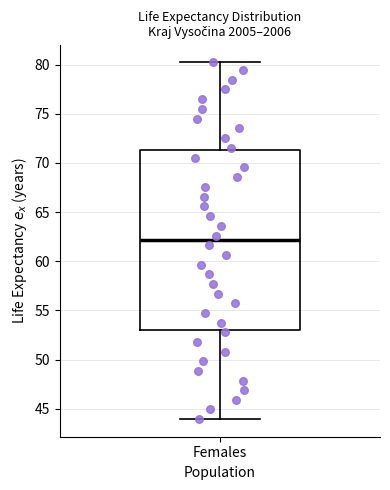

Read this box plot against the y-axis: the position of the median line, the range covered by the box, and the ends of both whiskers. The values are not printed on the chart, so give them approximately, as read against the axis.

median 62.0, box 53.0 to 71.5, whiskers 44.0 to 80.0